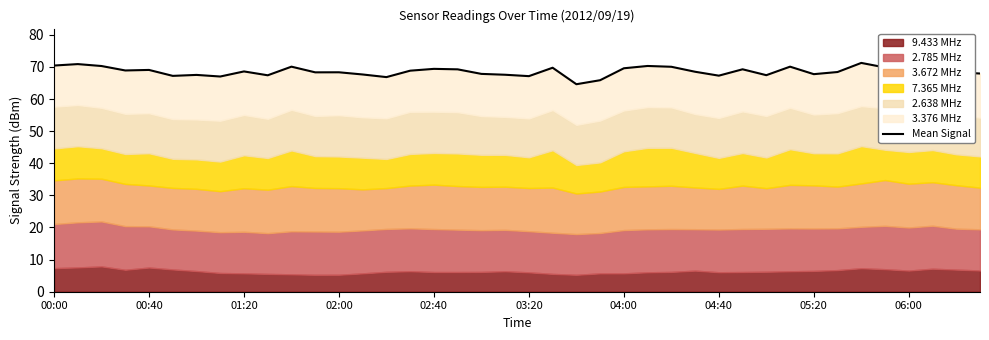

Reading right to left, what are all the values shown in this chart?

67.9	68.3	69.6	68.4	69.8	71.2	68.4	67.7	70.1	67.4	69.2	67.3	68.5	70.0	70.3	69.6	65.9	64.6	69.7	67.1	67.5	67.8	69.2	69.4	68.8	66.8	67.6	68.3	68.3	70.1	67.4	68.6	67.0	67.5	67.2	69.0	68.9	70.3	70.9	70.4